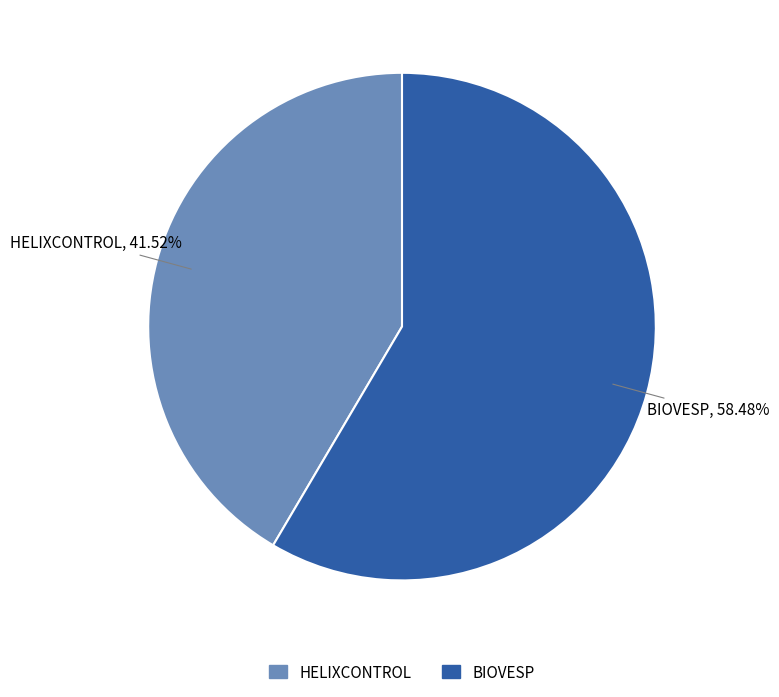

How many segments does this pie chart have?

2